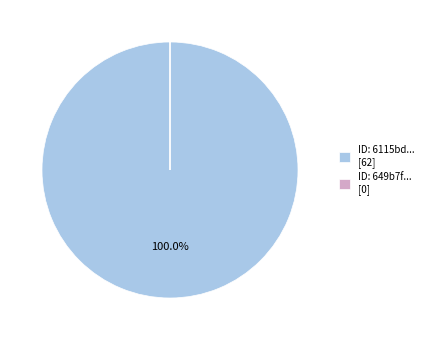

Does any single category account for the majority?

Yes